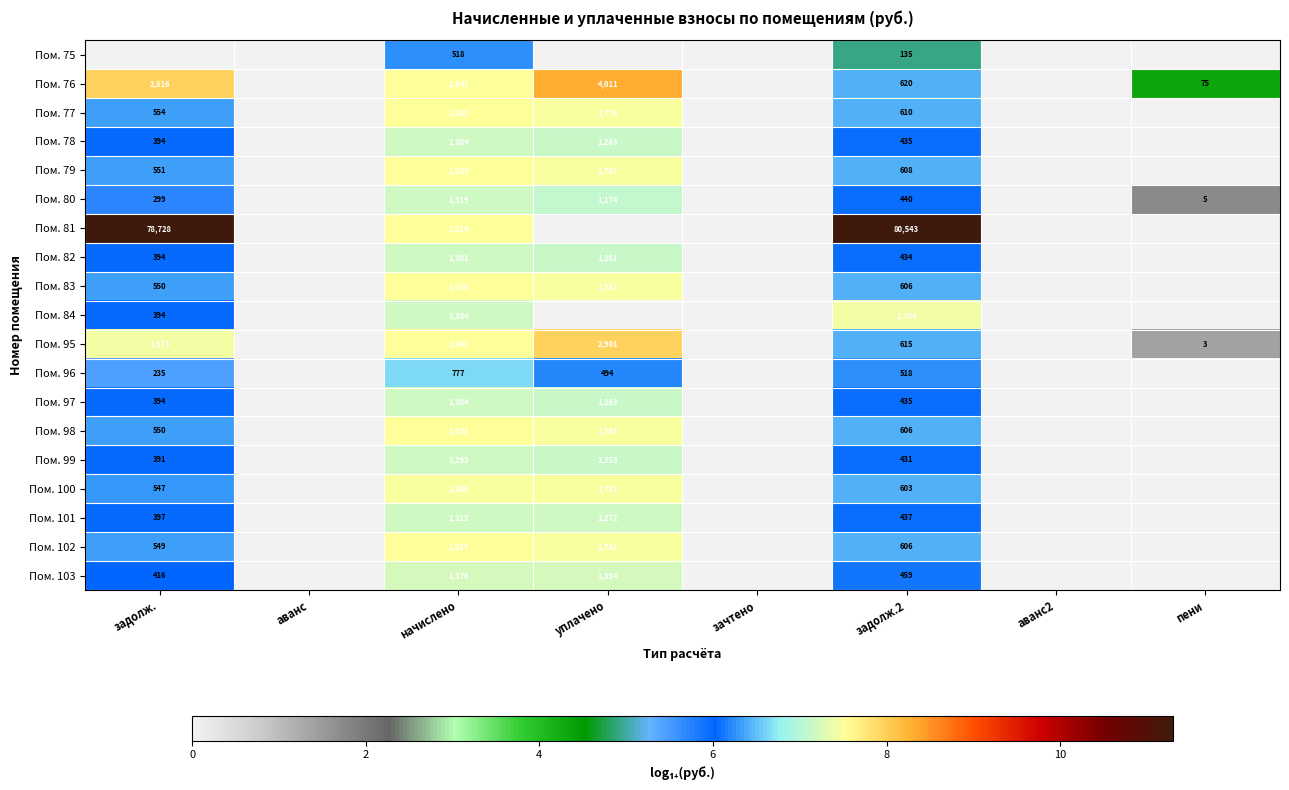

At which category is the sum across all series the highest?

начислено